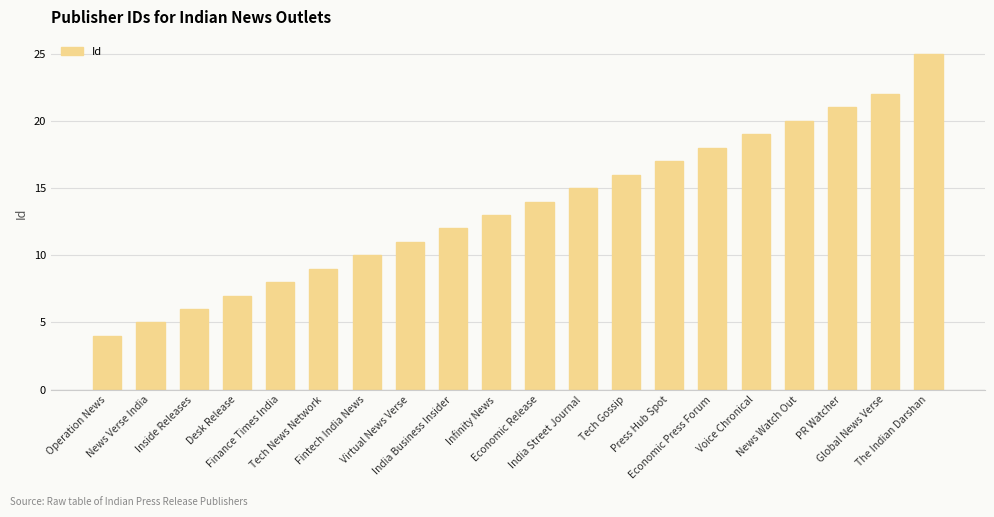

Reading left to right, extract all data points from this chart.

4	5	6	7	8	9	10	11	12	13	14	15	16	17	18	19	20	21	22	25